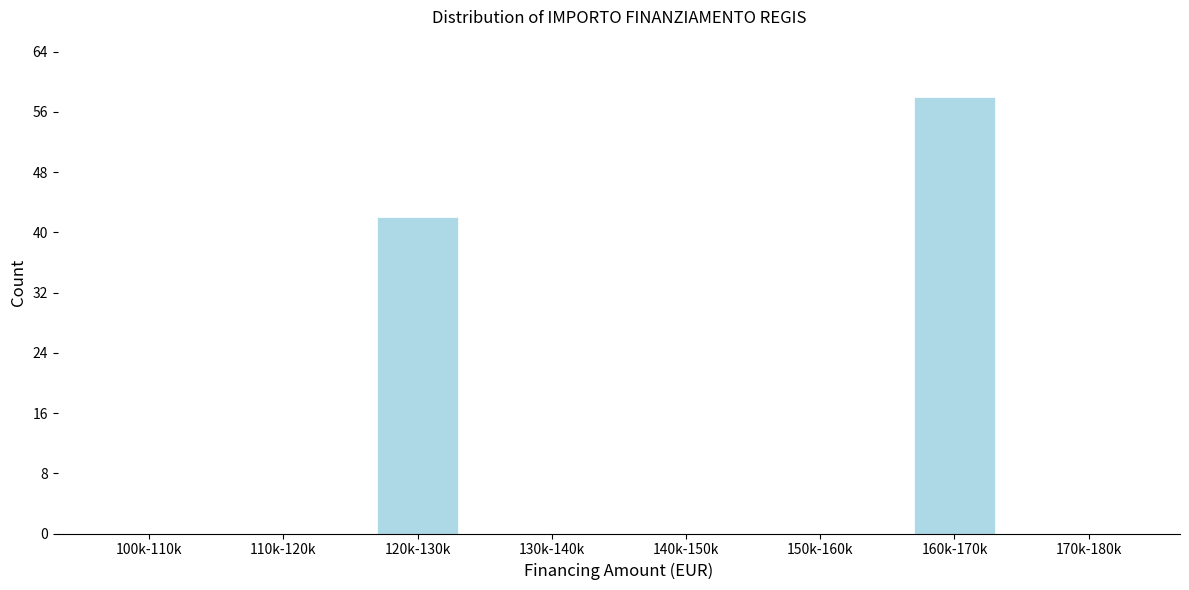

Reading right to left, transcribe all the data shown in this chart.

170k-180k=0	160k-170k=58	150k-160k=0	140k-150k=0	130k-140k=0	120k-130k=42	110k-120k=0	100k-110k=0